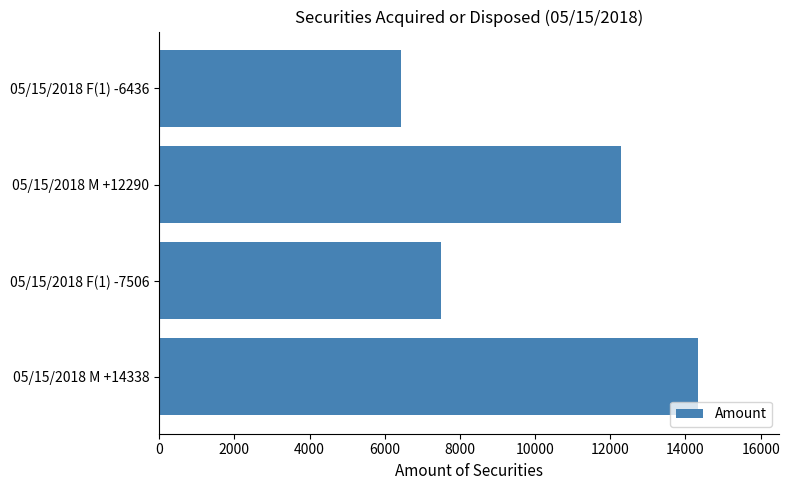

How many data points are less than 12290?

2